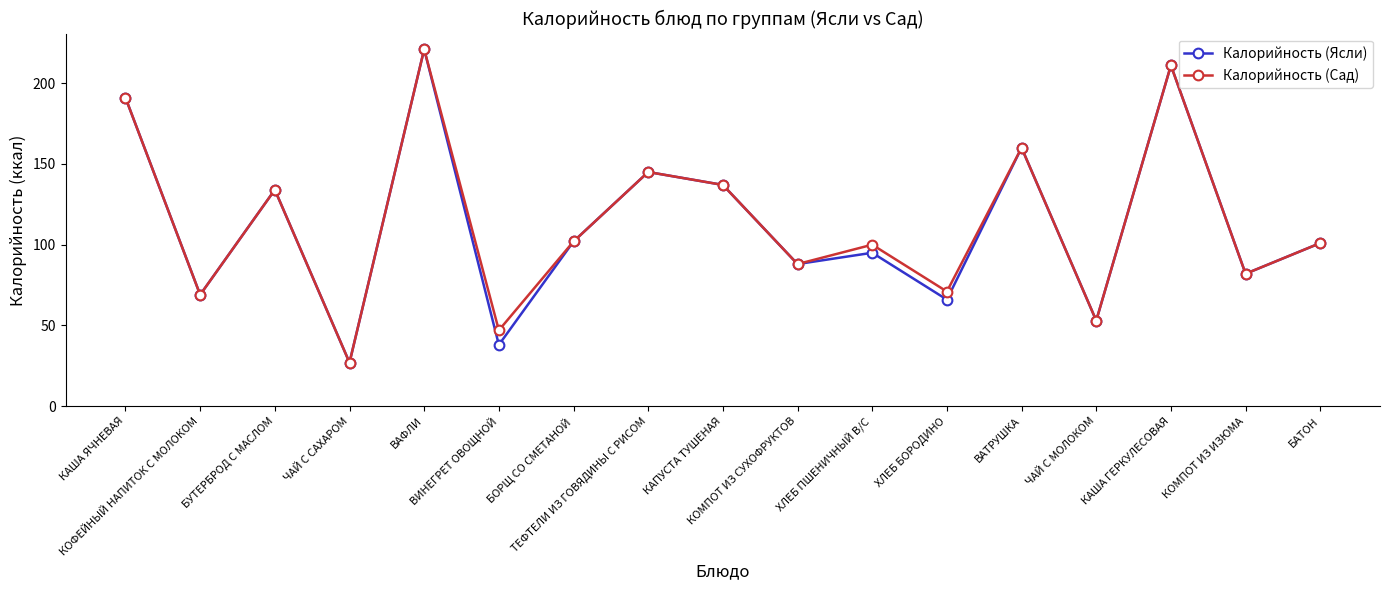

How many lines are shown in the chart?

2